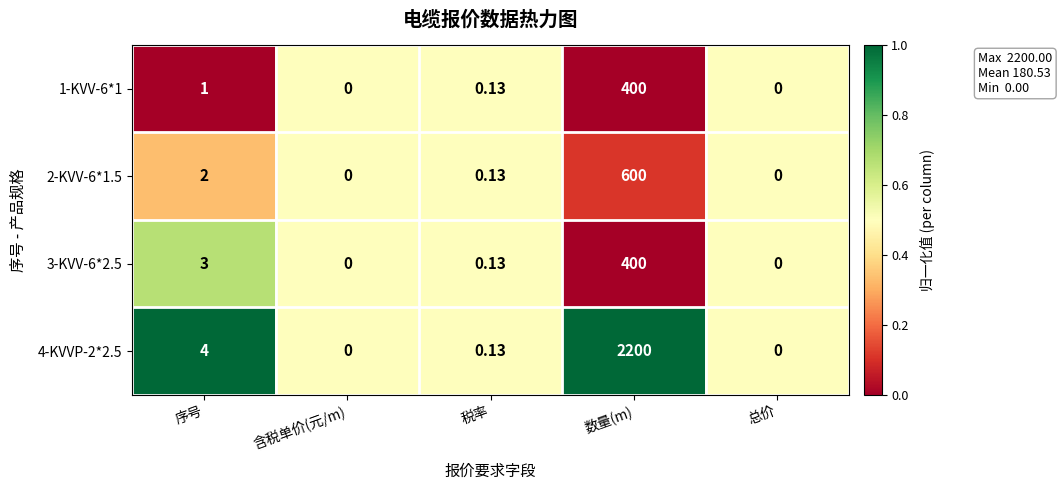

Where is 3-KVV-6*2.5 nearest to the value 200?

序号